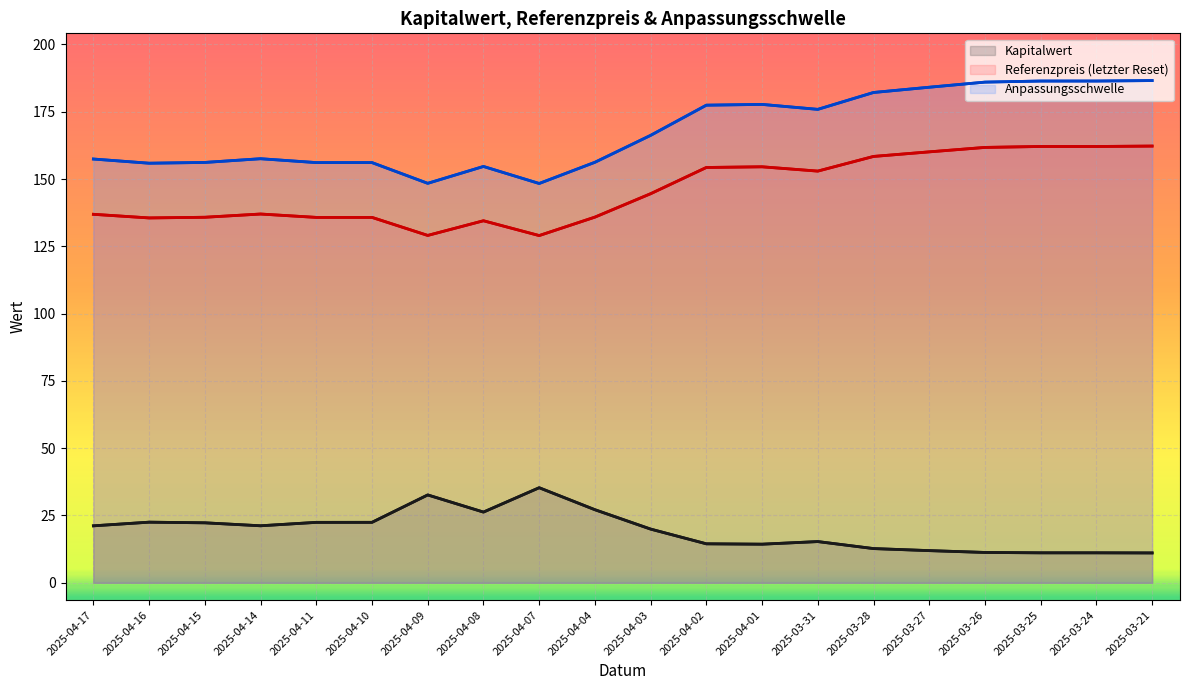

Rank the categories by Referenzpreis (letzter Reset) value from lowest to highest.

2025-04-07, 2025-04-09, 2025-04-08, 2025-04-16, 2025-04-11, 2025-04-10, 2025-04-15, 2025-04-04, 2025-04-17, 2025-04-14, 2025-04-03, 2025-03-31, 2025-04-02, 2025-04-01, 2025-03-28, 2025-03-27, 2025-03-26, 2025-03-25, 2025-03-24, 2025-03-21